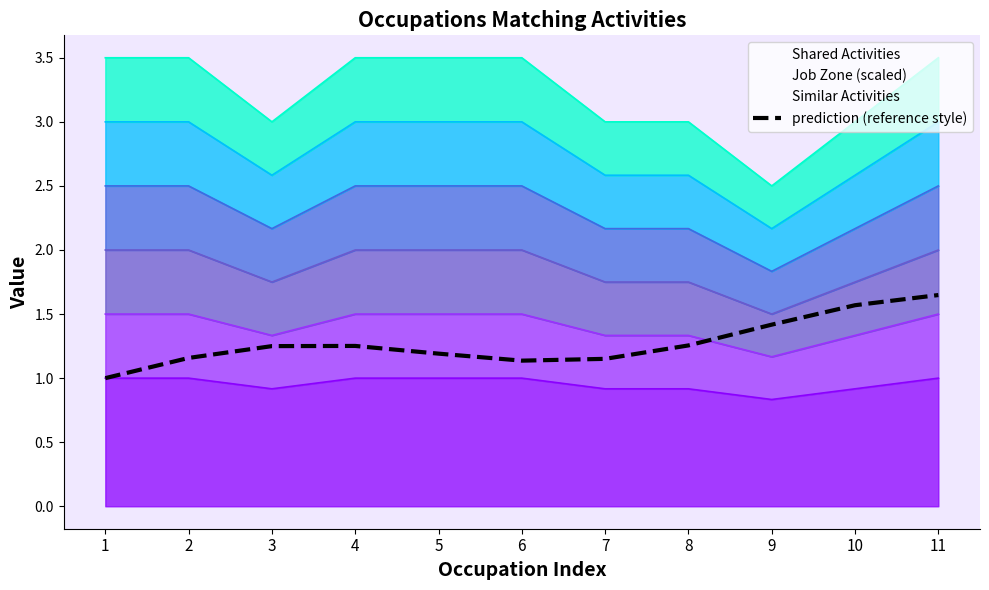

What is the change in value from 3 to 11?

+0.4